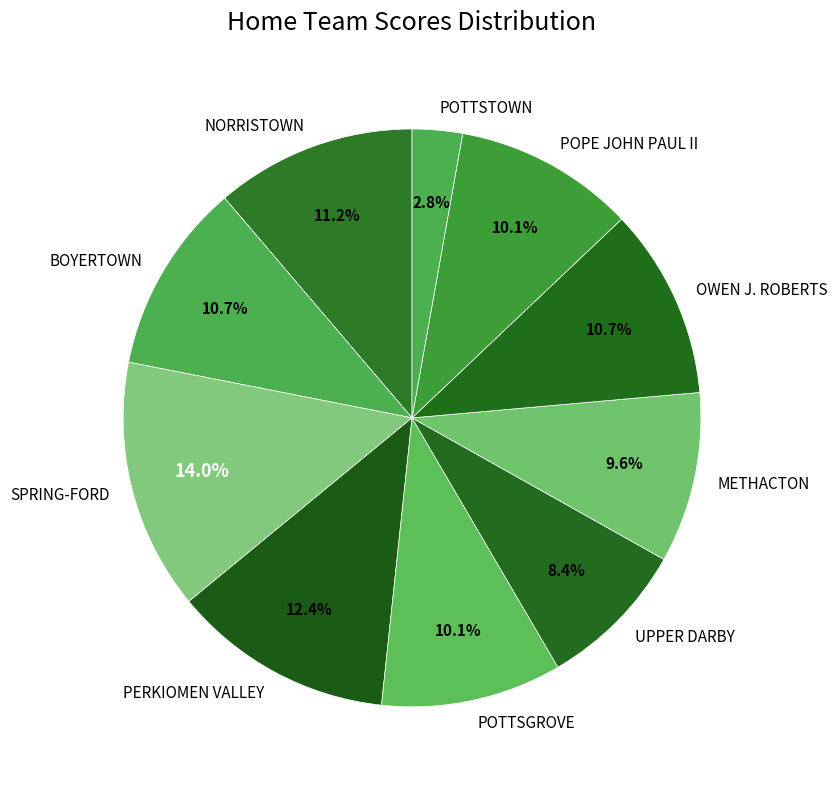

How many slices are in this pie chart?

10